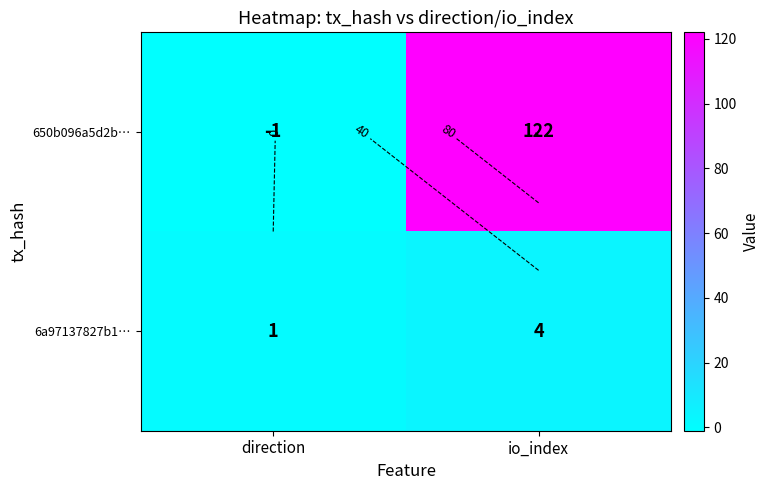

The value of 650b096a5d2b… at io_index is 165. True or false?

False